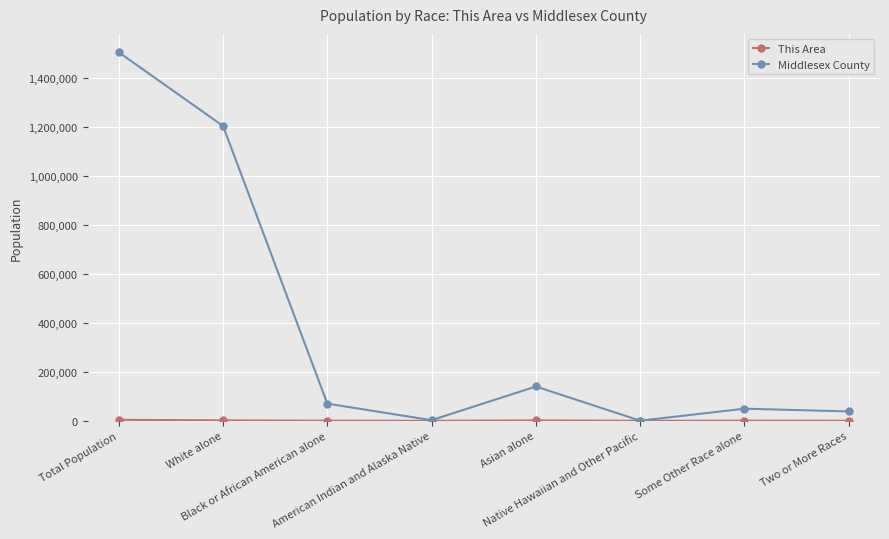

What is the total value across all series at Asian alone?

141494